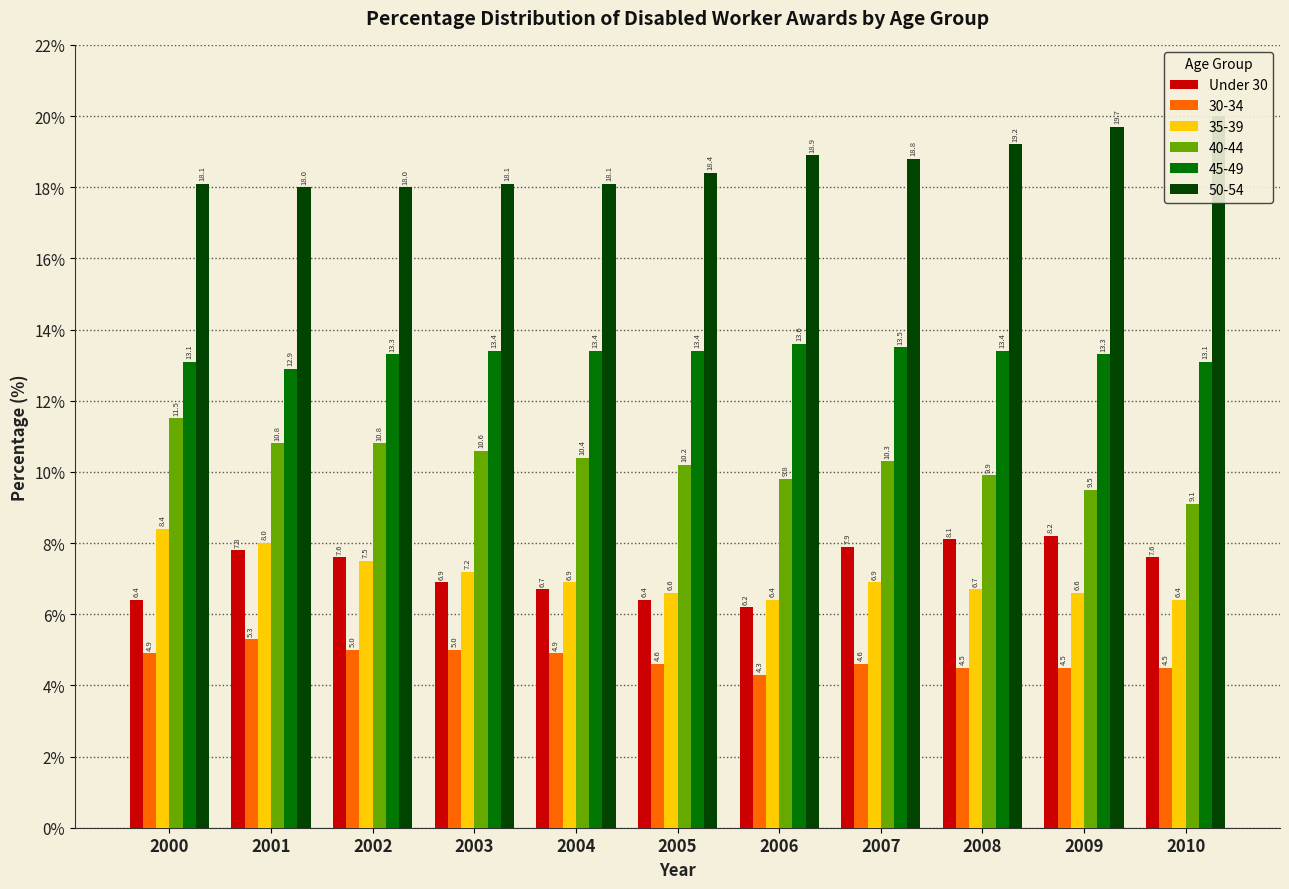

How many values are below 7?

5